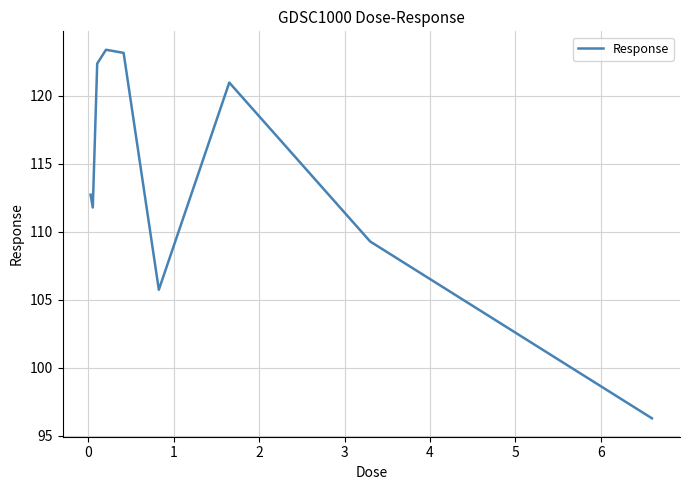

What is the minimum value shown in the chart?

96.3